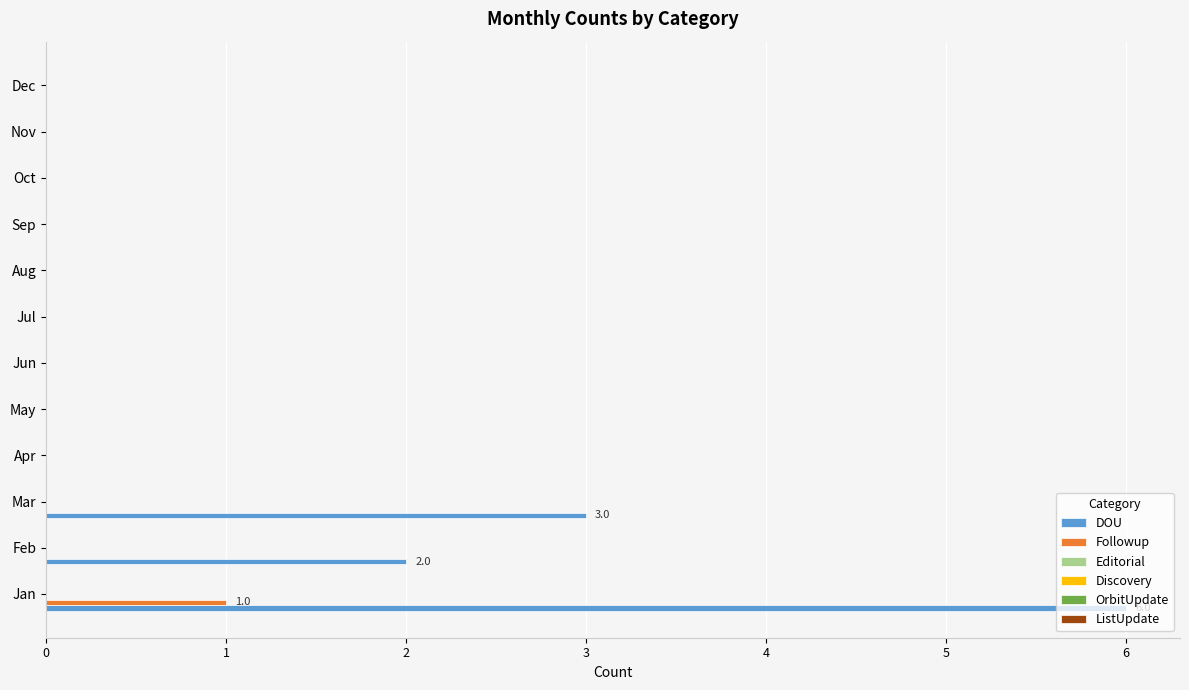

True or false: DOU has a value of -4 at Dec.

False